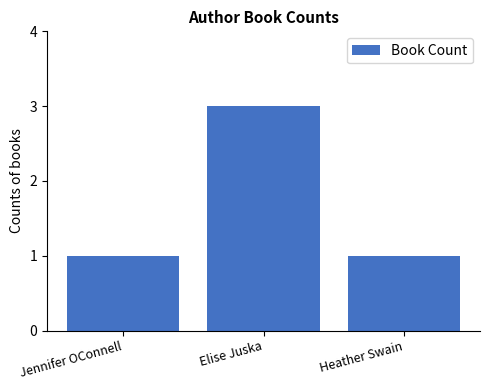

Approximately how many times larger is the value at Jennifer OConnell compared to Elise Juska?

0.3